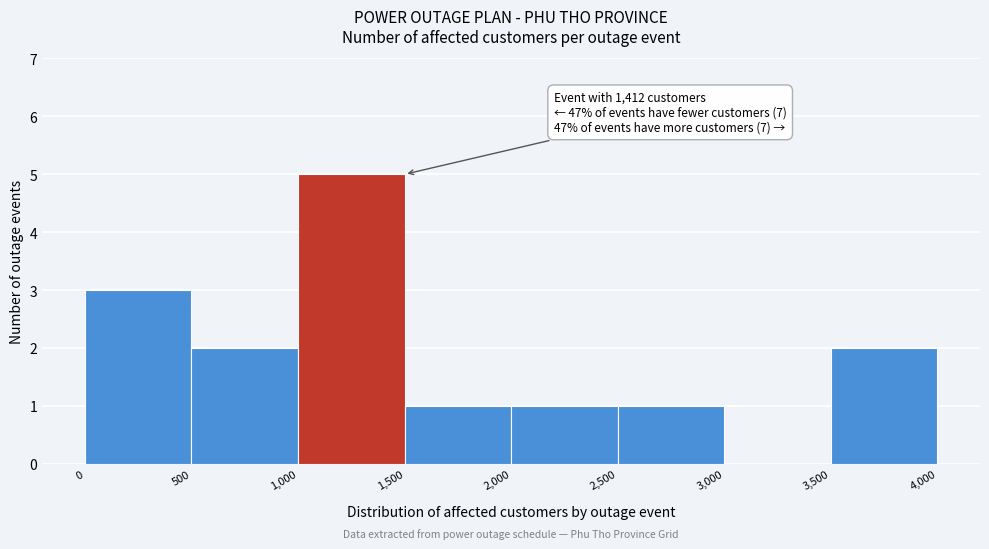

Which range on the x-axis has the tallest bar?

1,000 to 1,500